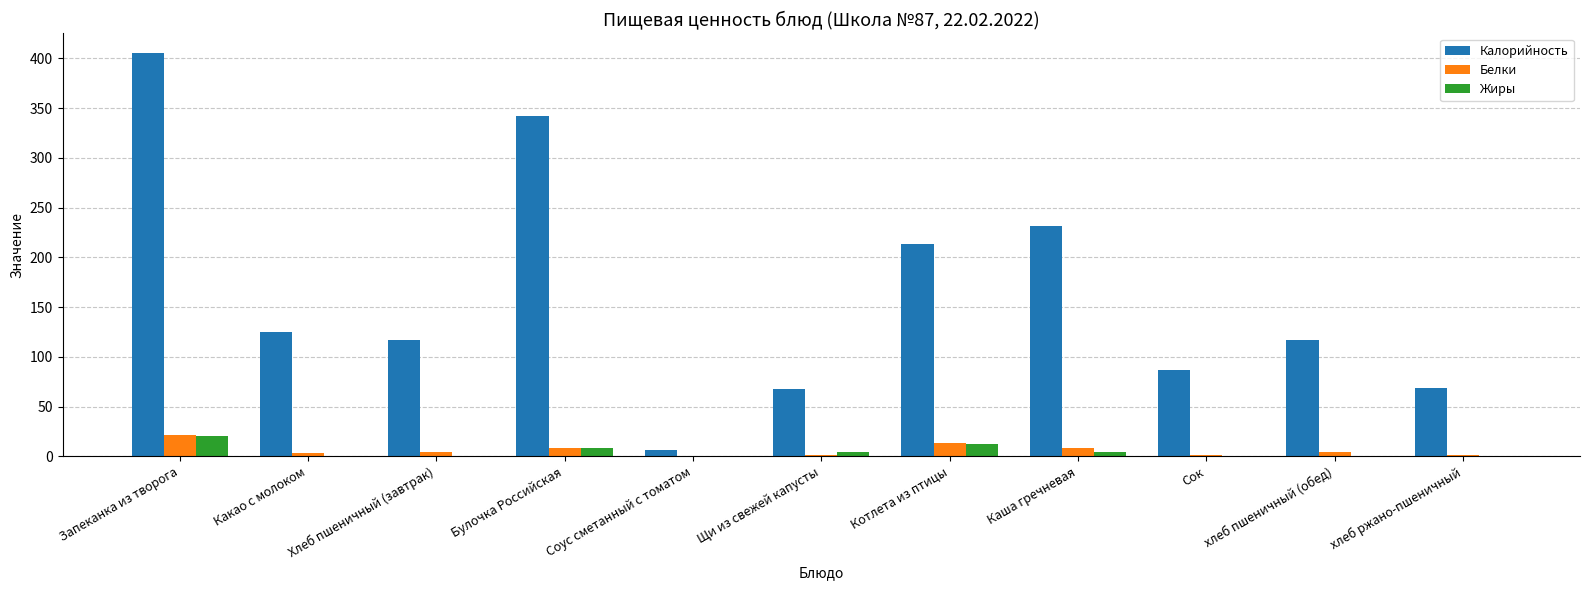

The value of Калорийность at Котлета из птицы is 213.5. True or false?

True